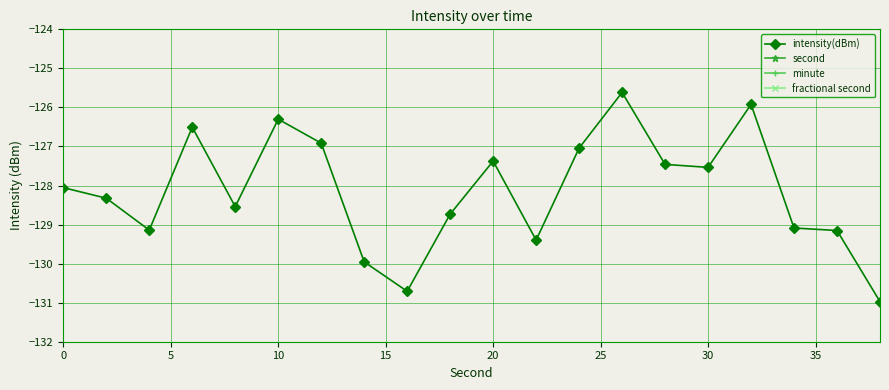

Is this an area chart (filled region under the line)?

No